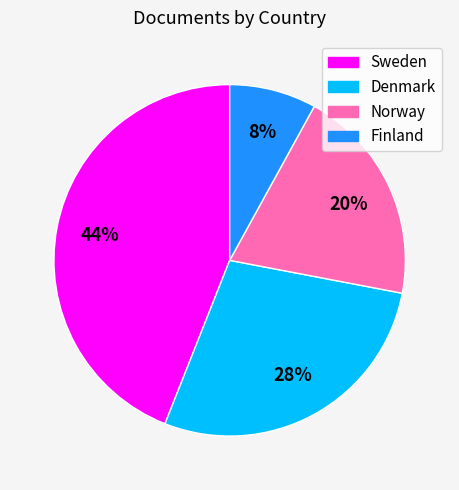

What percentage is the Denmark slice, to the nearest percent?

28%